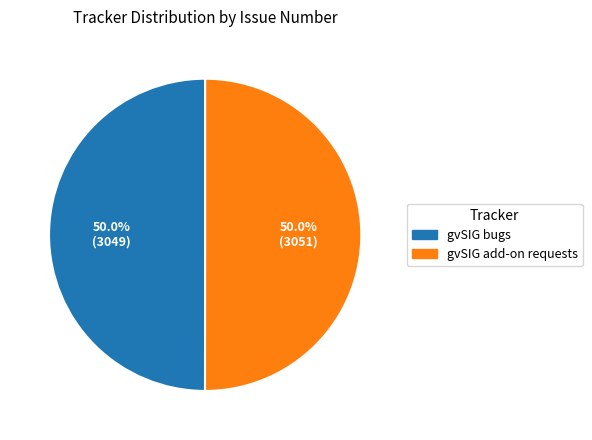

Approximately how many times larger is the value at gvSIG bugs compared to gvSIG add-on requests?

1.0